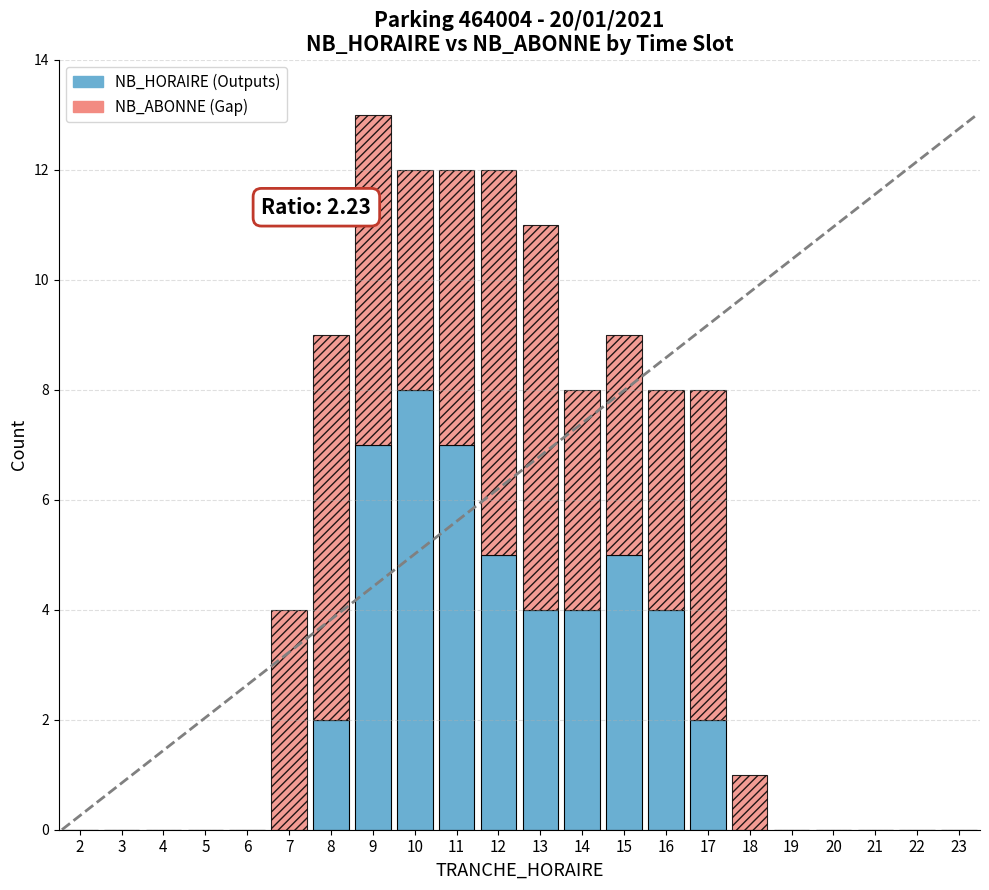

The value of NB_HORAIRE (Outputs) at 5 is 0. True or false?

True